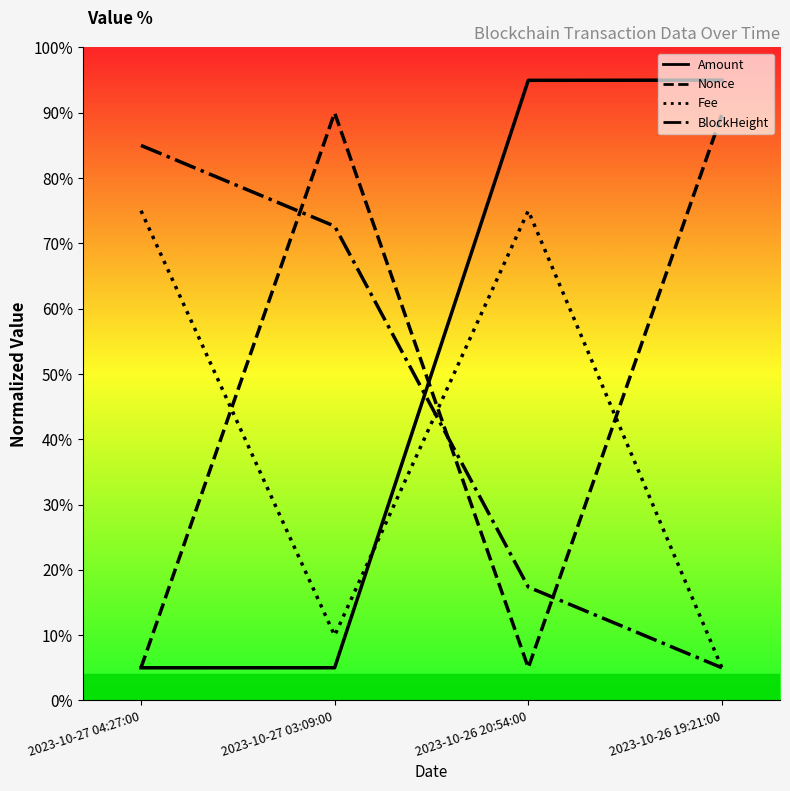

Between 2023-10-26 20:54:00 and 2023-10-26 19:21:00, which is larger?

2023-10-26 19:21:00